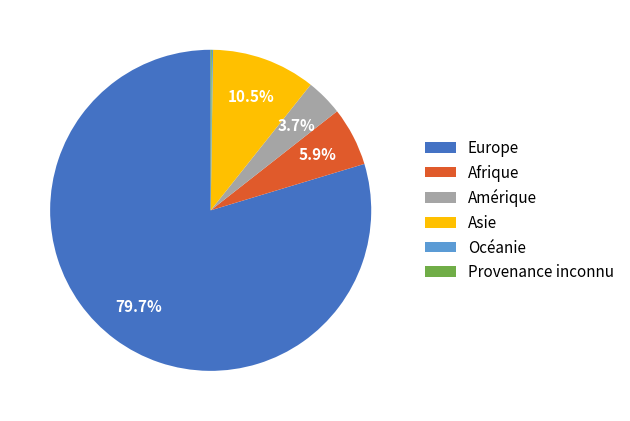

To the nearest percent, what is the difference between the largest and smallest slice percentages?

80%